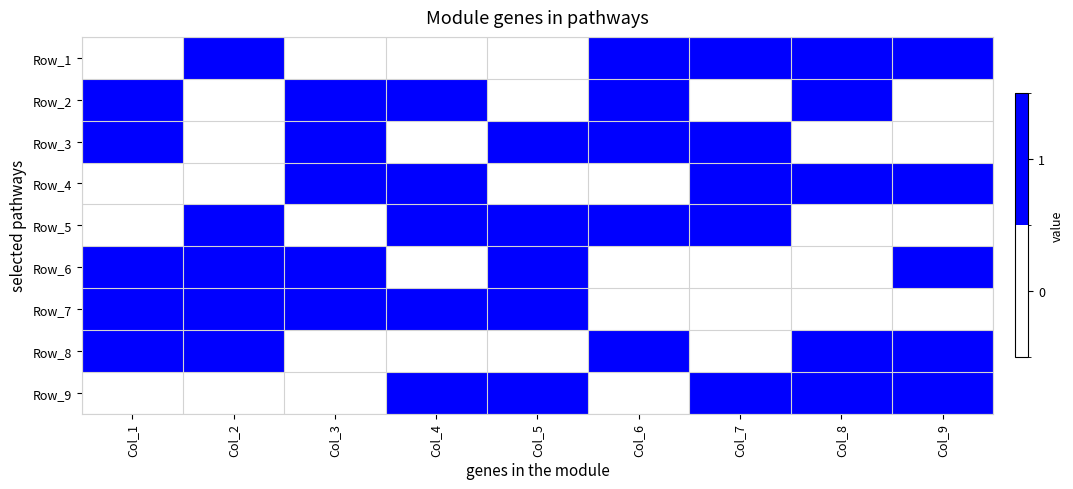

How many series are shown in this chart?

9